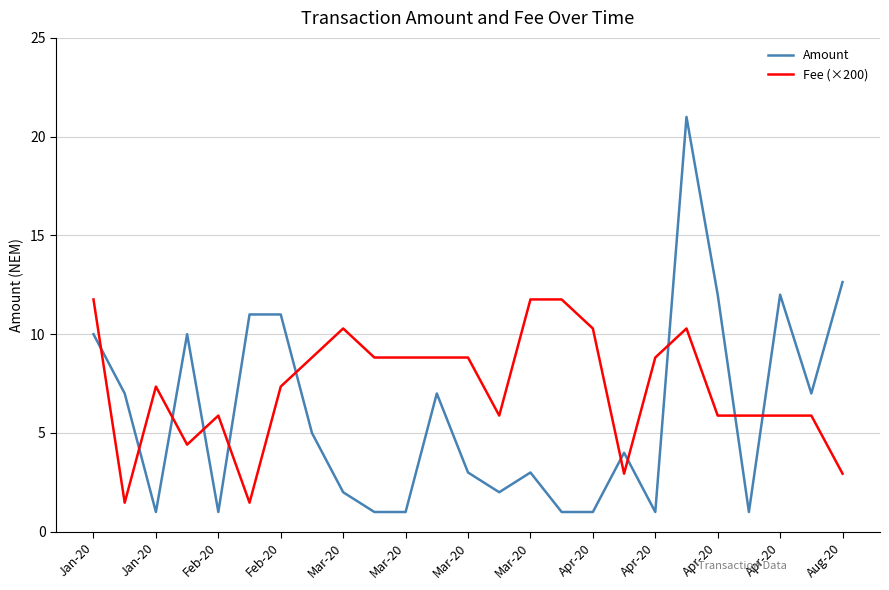

What is the difference between the maximum and minimum values in the Amount series?

20.0